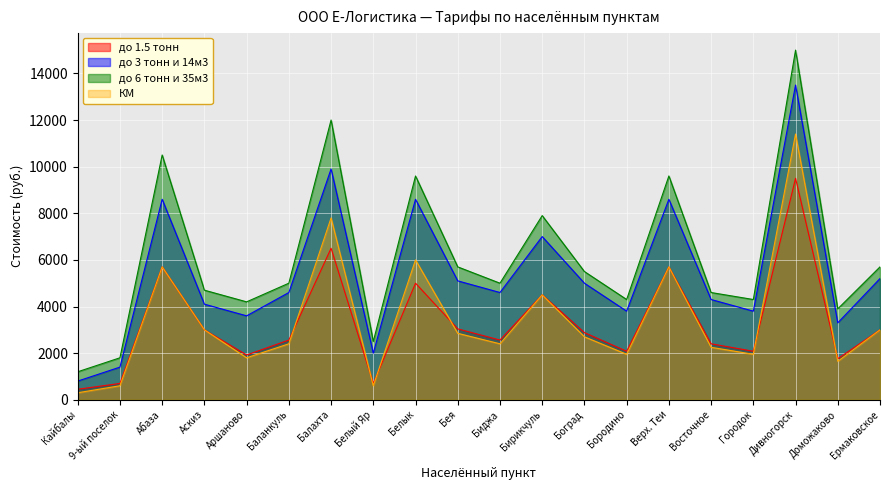

Which category has the lowest value across all series?

Кайбалы